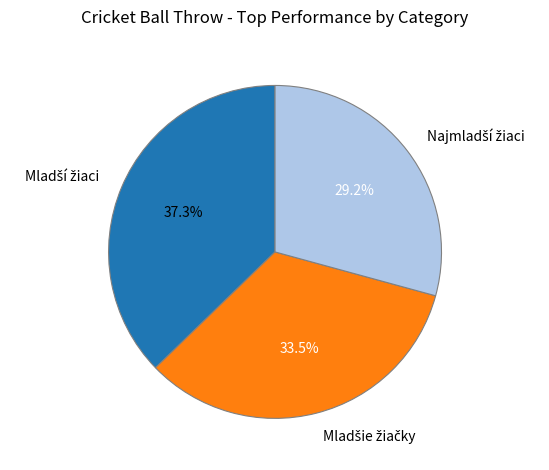

Is there a majority slice in this chart?

No